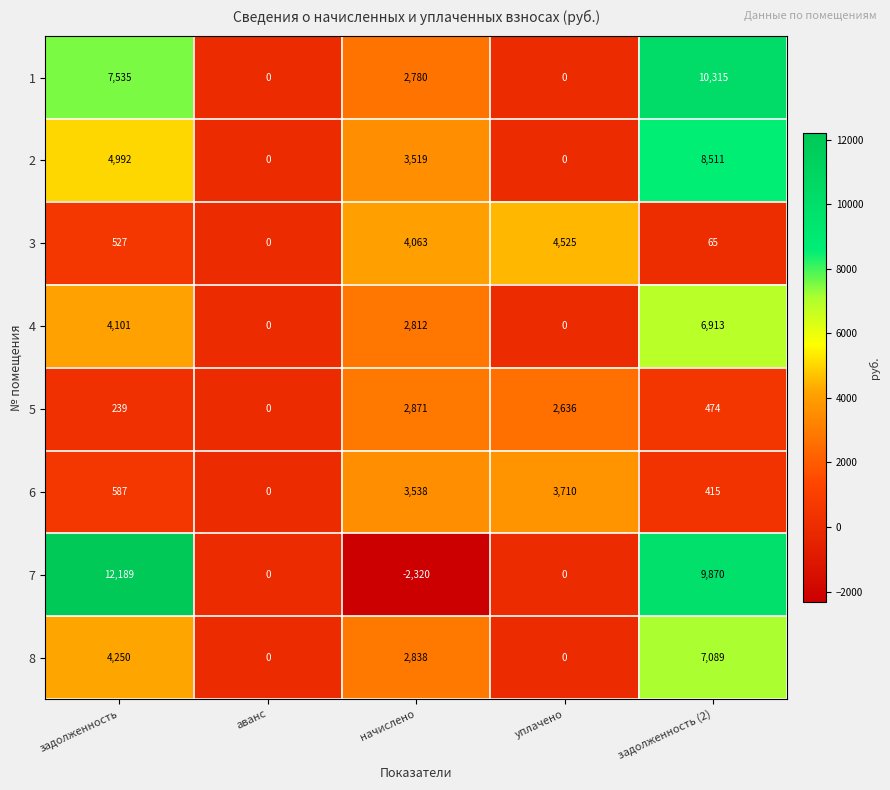

What is the difference between the maximum and second lowest values in the 4 series?

6913